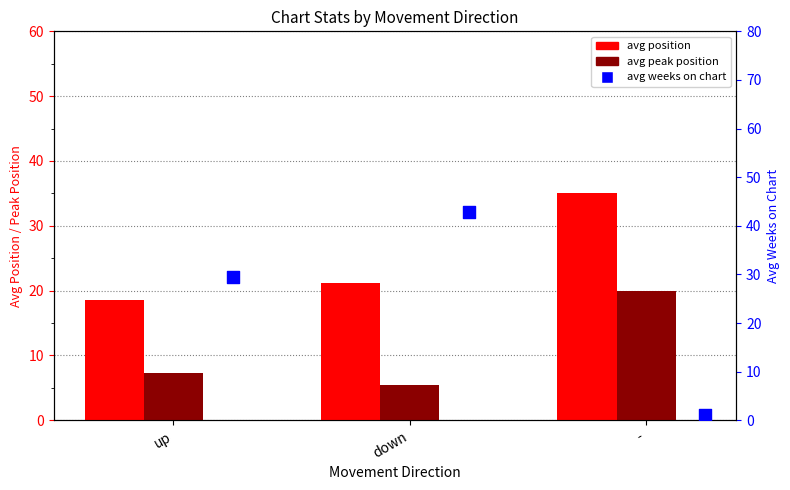

Which series has the largest total across all categories?

avg position